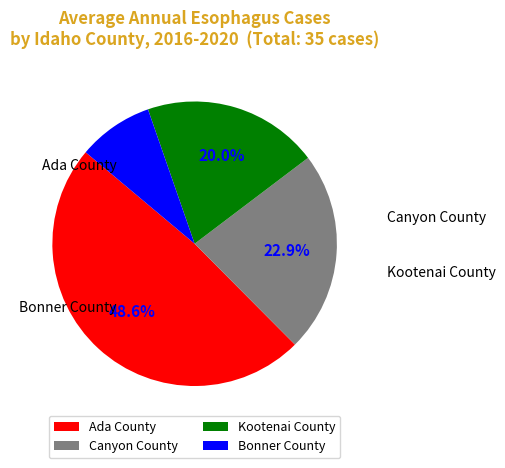

To the nearest percent, what portion does Canyon County represent?

23%